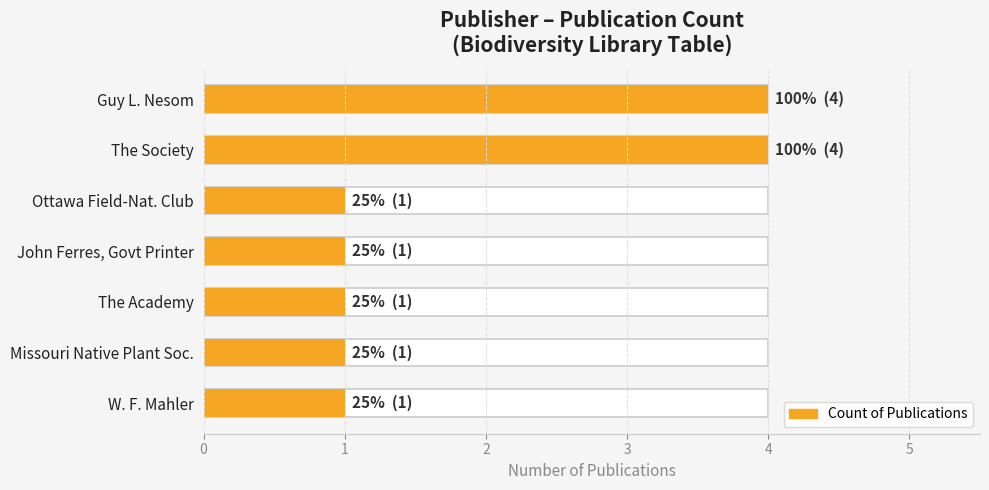

What is the sum of the values at Guy L. Nesom and Missouri Native Plant Soc.?

5